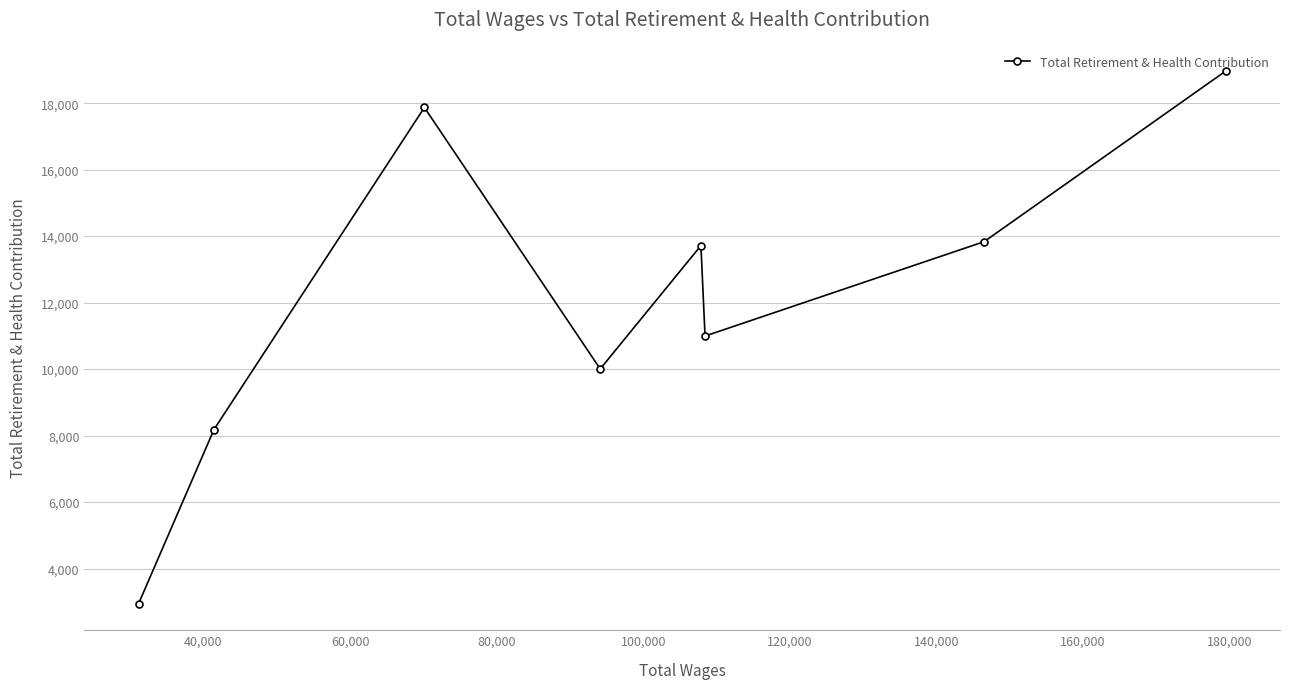

How many data points does each series have?

8